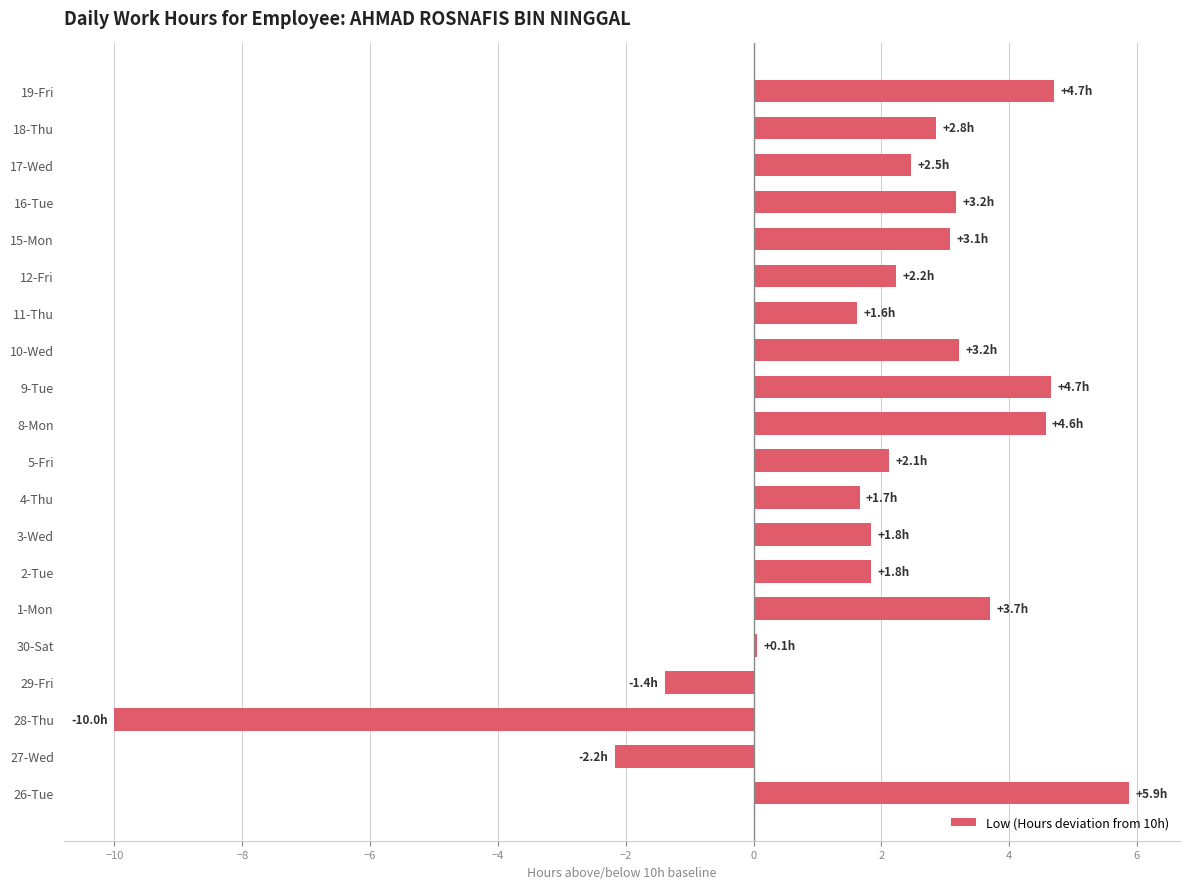

Which label corresponds to the smallest value in the chart?

28-Thu